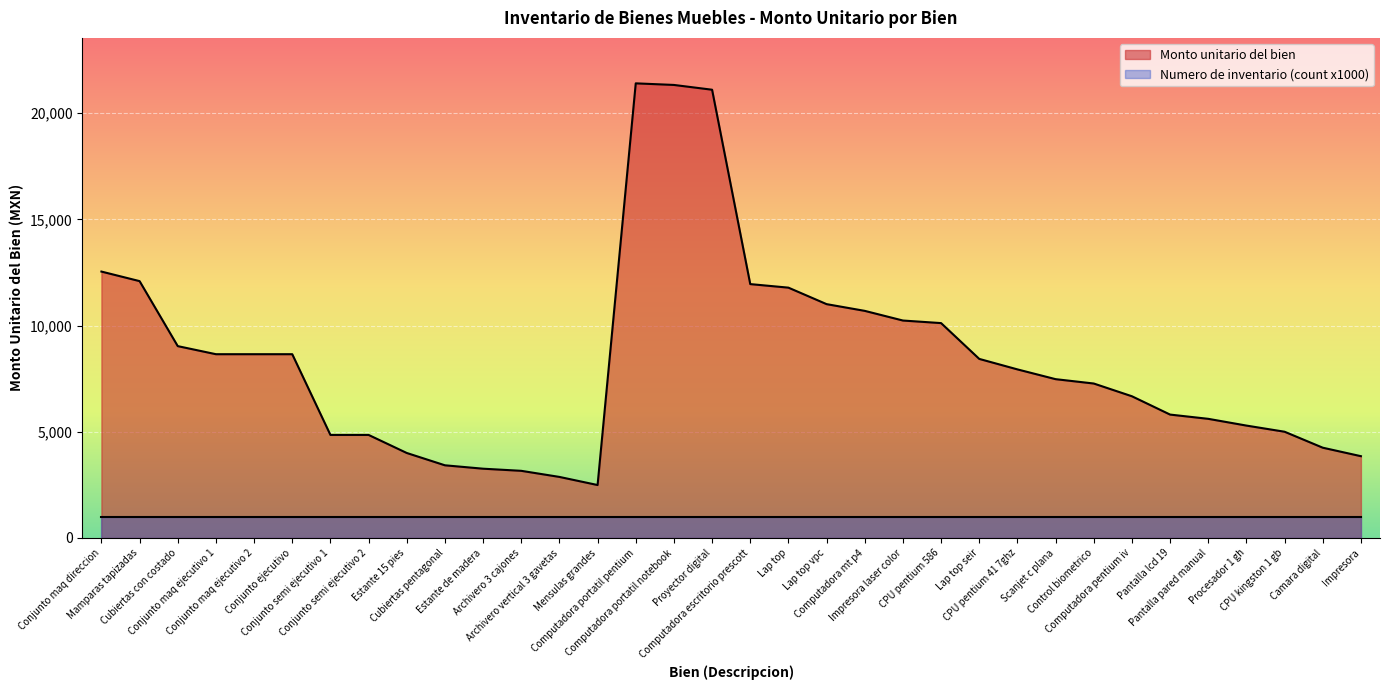

Does the chart display data point markers on the line(s)?

No